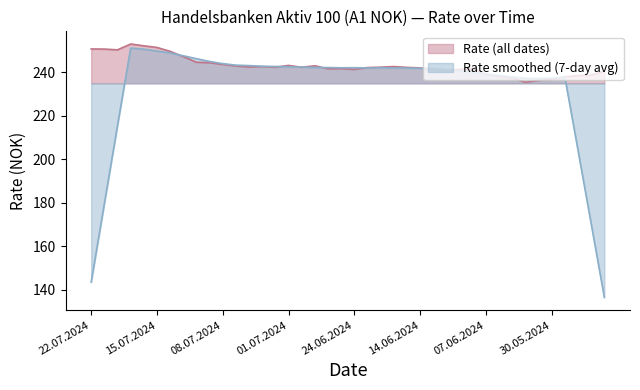

How many interior local peaks (higher than both neighbors) does the data have?

7